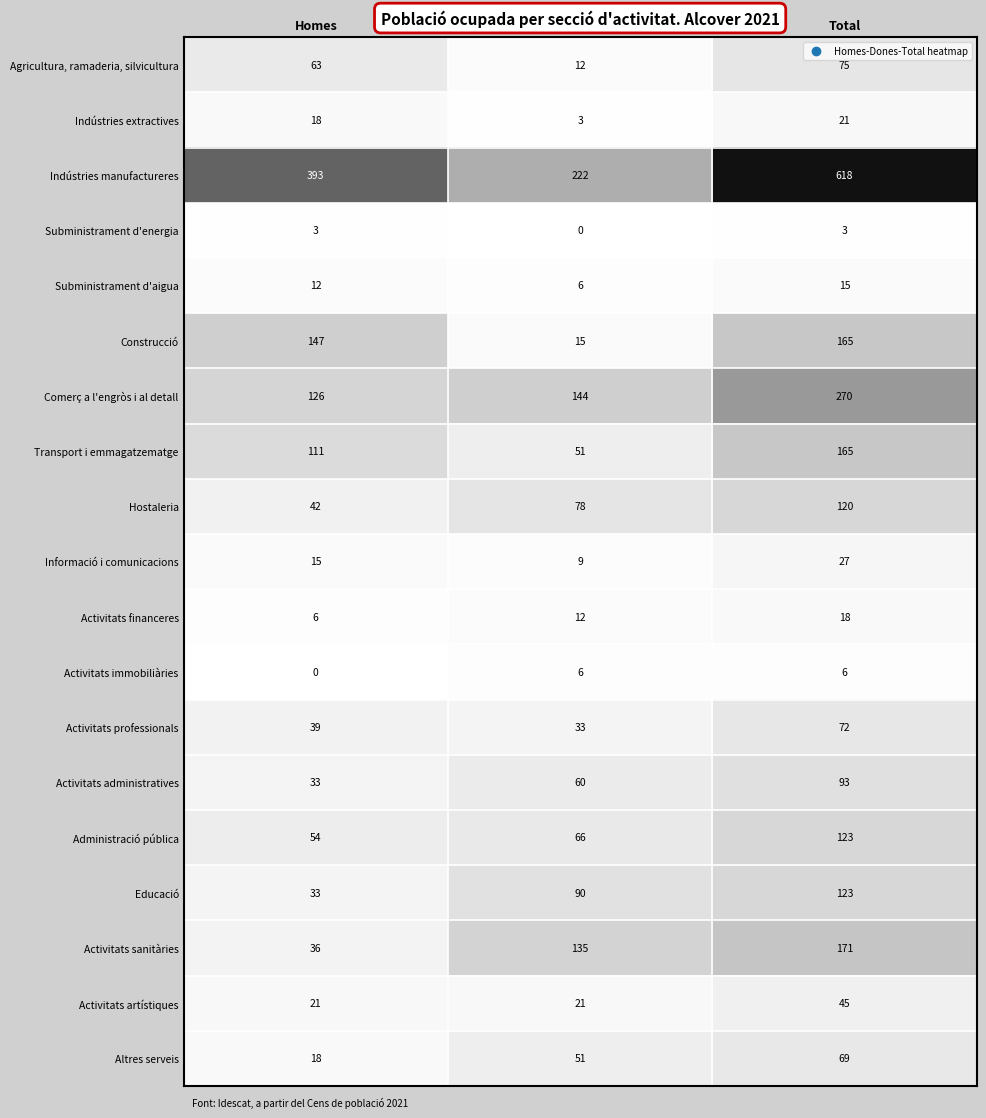

At which category does the chart reach its peak across all series?

Total